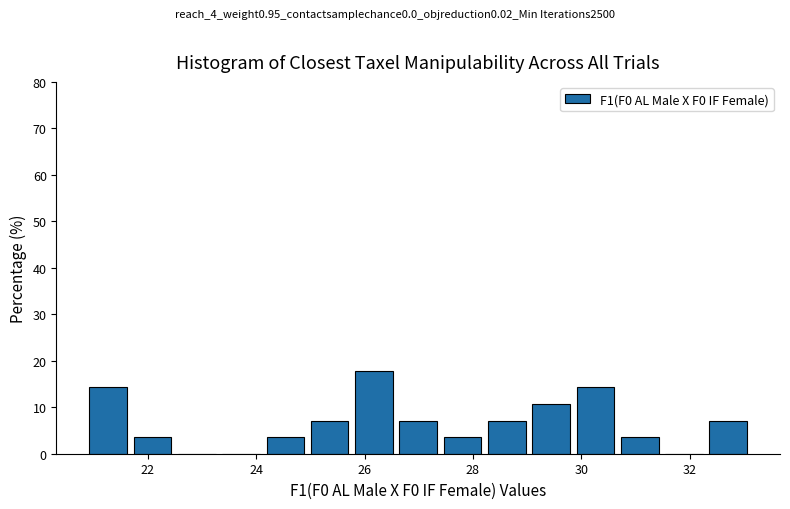

How tall is the bar that spans 30.6 to 31.4 on the x-axis? Neither the bar edges nor the heights are printed on the chart, so give them approximately, as read against the axes.

4